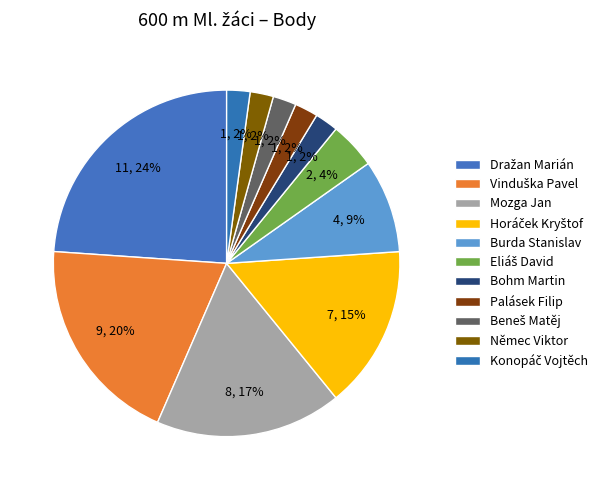

What is the ratio of the value at Bohm Martin to the value at Němec Viktor?

1.0